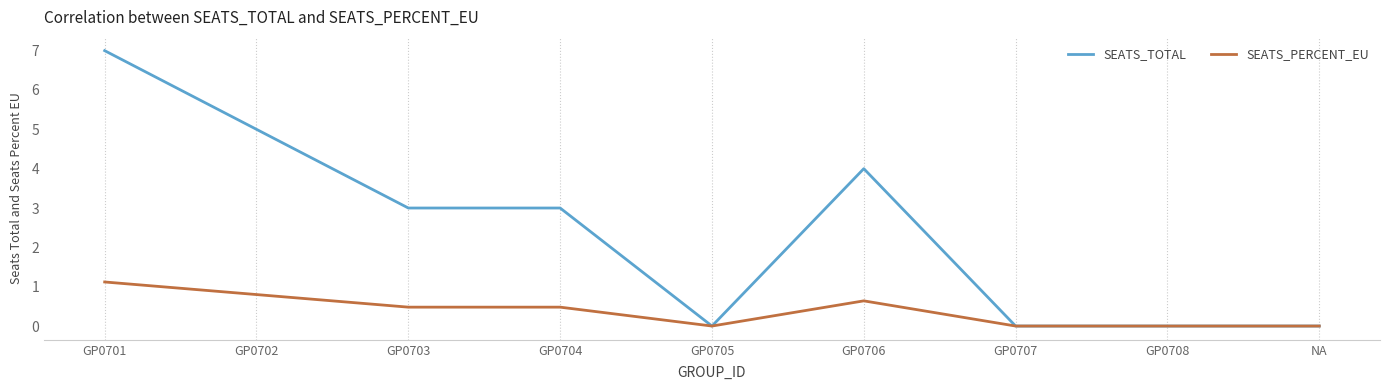

Rank the series by their maximum value, from lowest to highest.

SEATS_PERCENT_EU, SEATS_TOTAL